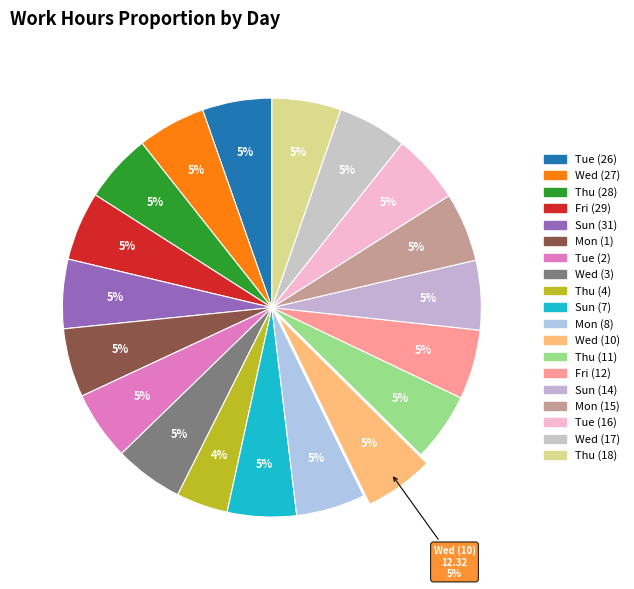

Is Tue (16) the majority of the pie?

No